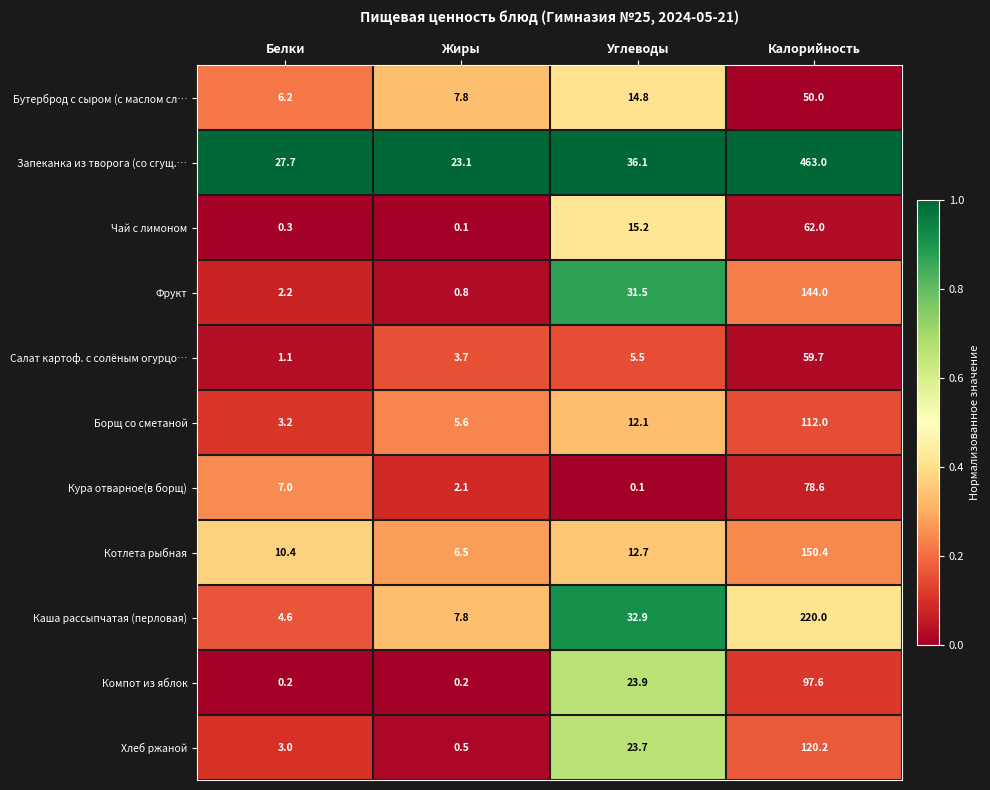

What is the maximum value shown in the chart?

463.0